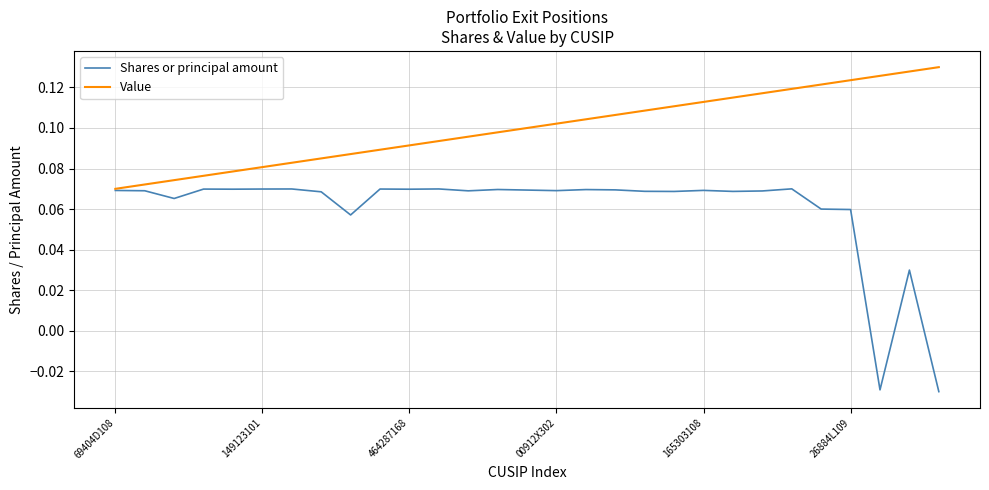

List the series in order of their overall mean, lowest first.

Shares or principal amount, Value